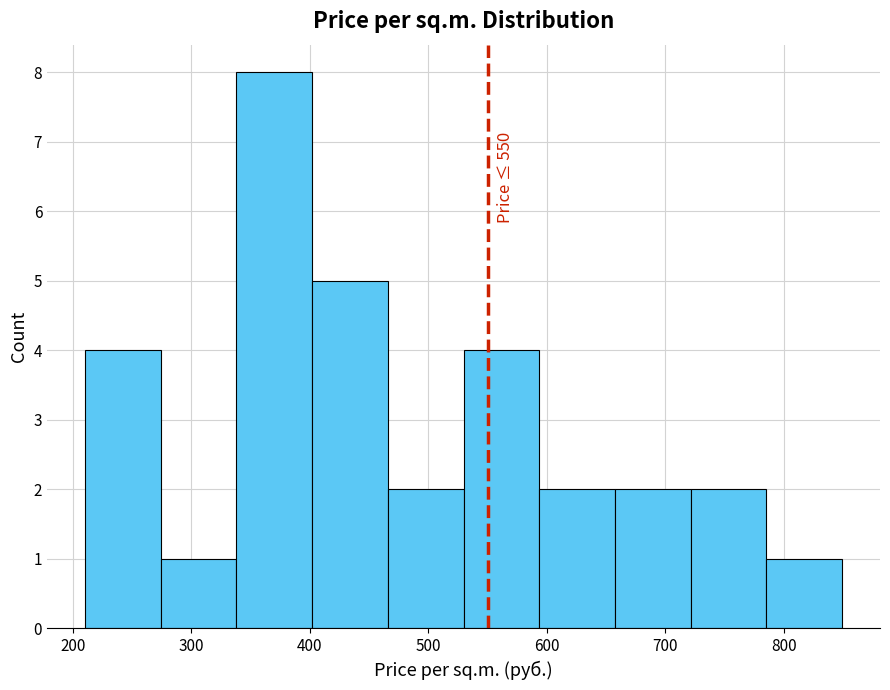

Over which range of the x-axis is the bar tallest?

340 to 400